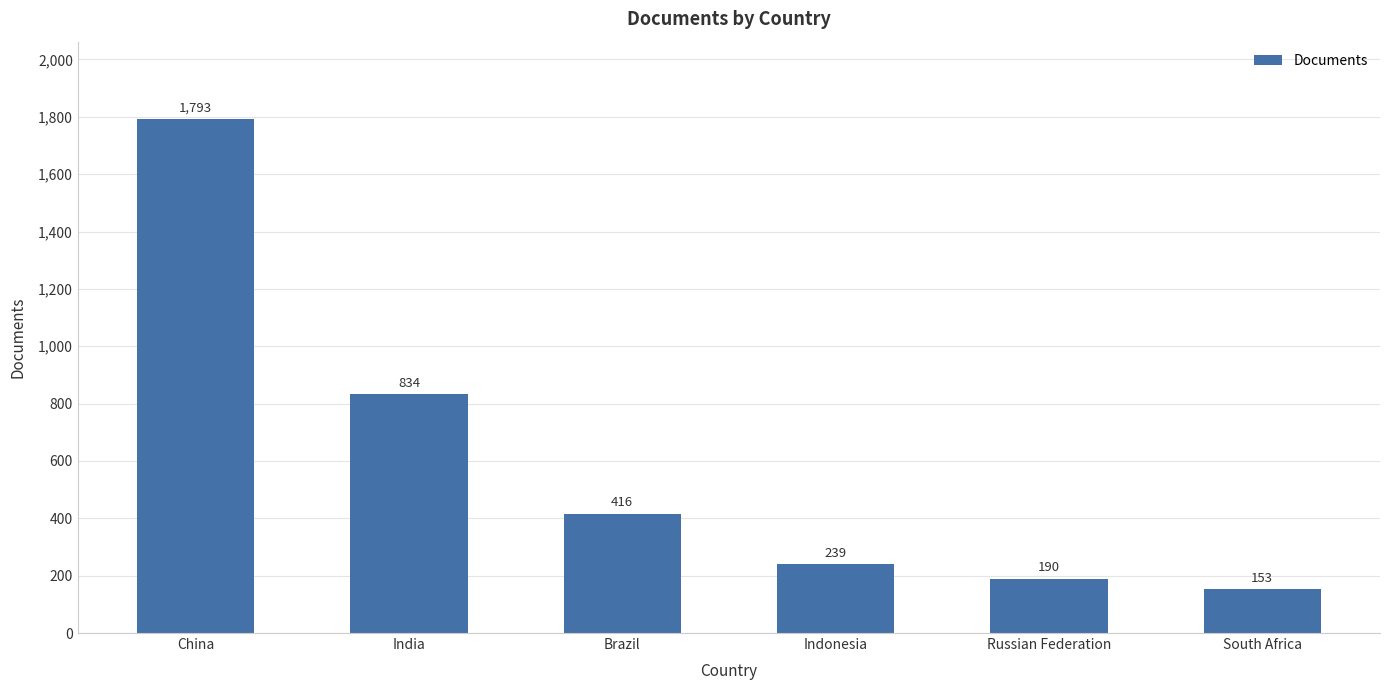

Reading left to right, transcribe all the data shown in this chart.

1793	834	416	239	190	153